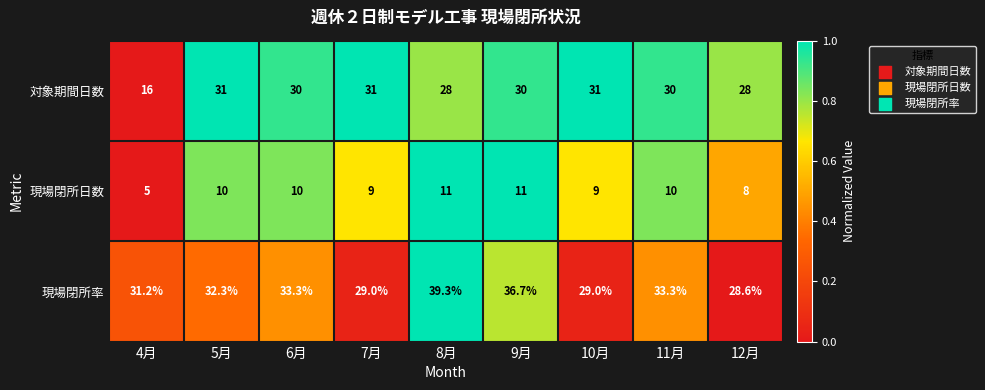

How many values in the 現場閉所率 series are below 32?

4